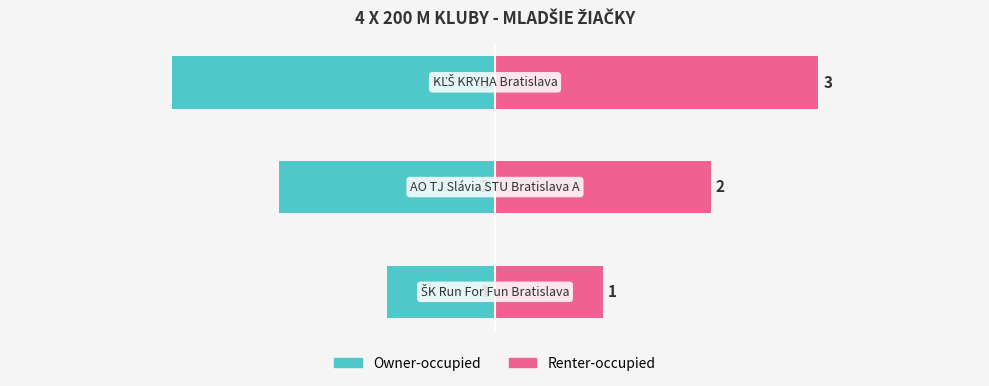

What is the value of the Owner-occupied bar at the 2nd from the left?

-2